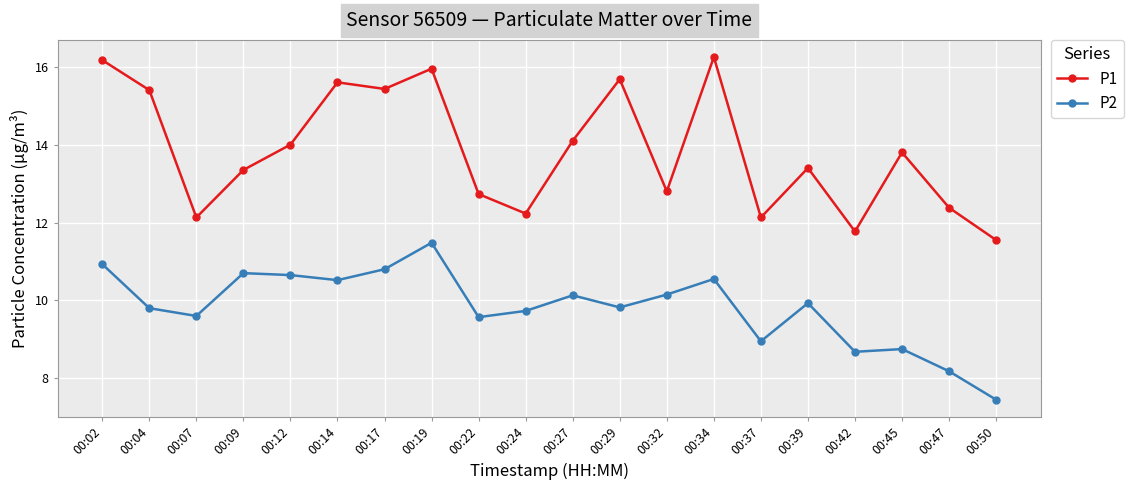

Where is the first local minimum for P1?

00:07